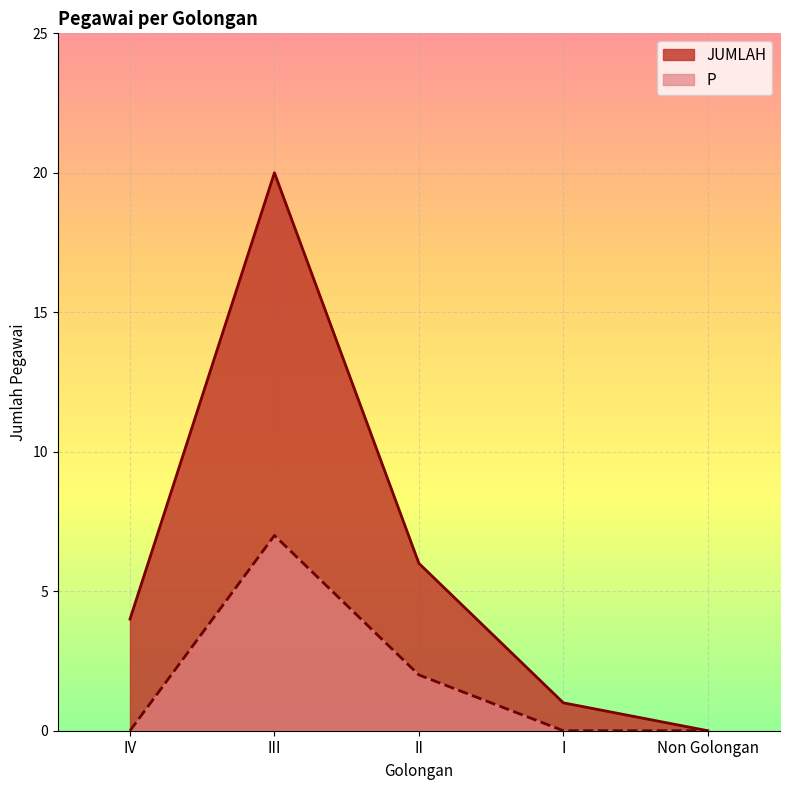

True or false: P and JUMLAH intersect in this chart.

False